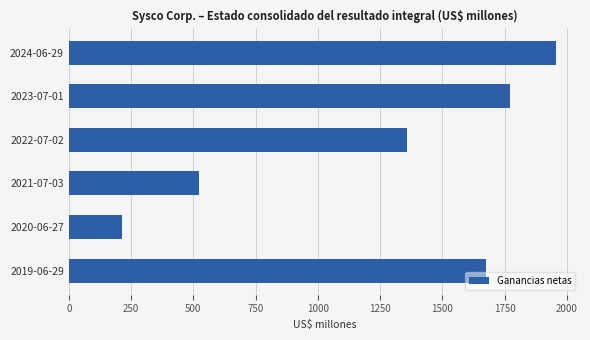

How many data points are less than 1674?

3